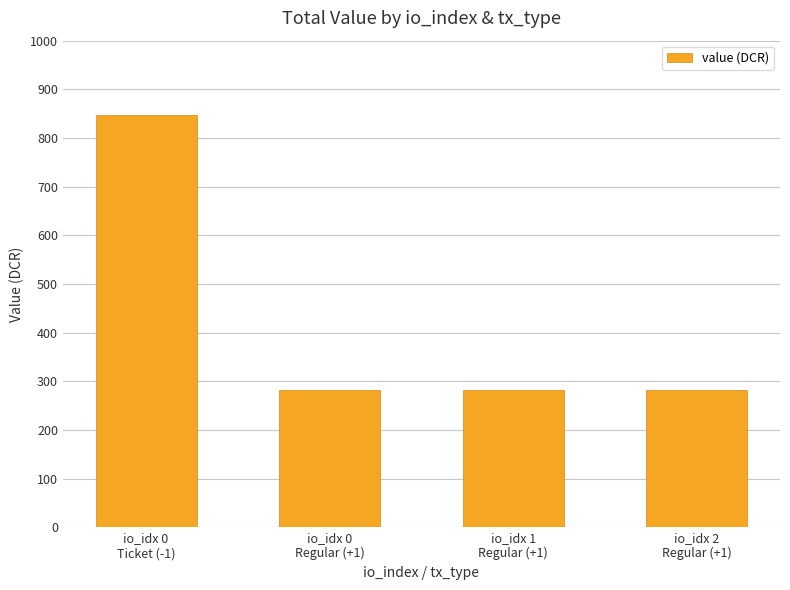

What is the ratio of the value at io_idx 0
Ticket (-1) to the value at io_idx 2
Regular (+1)?

3.0